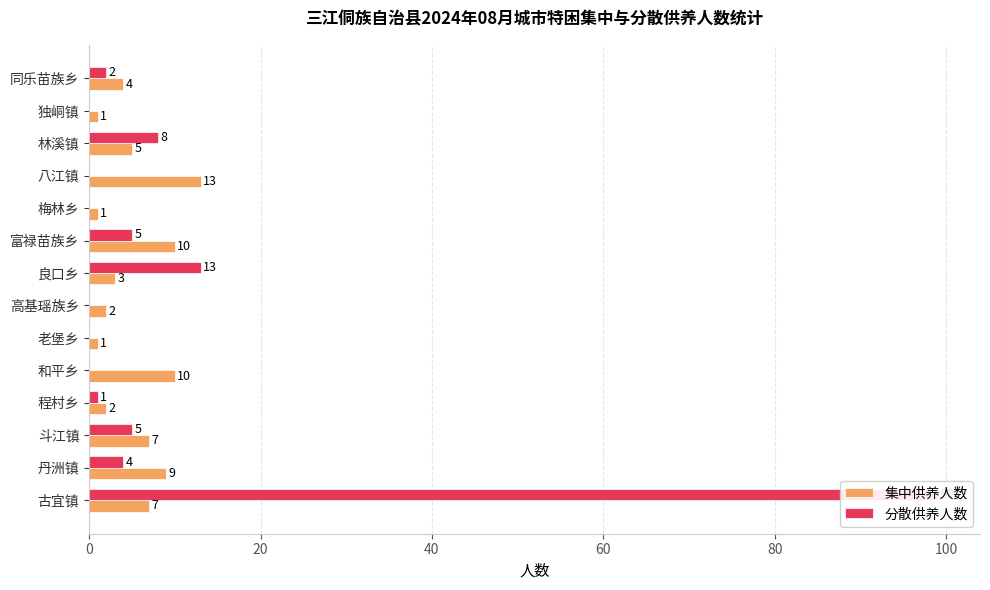

How many data points in 分散供养人数 are above 2?

6